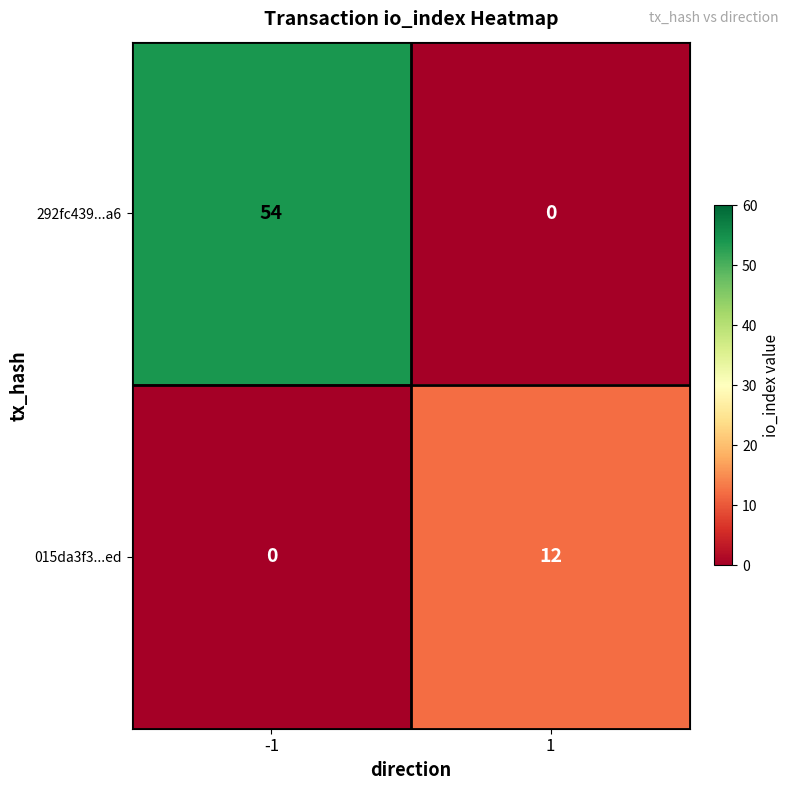

At which category is the sum across all series the highest?

-1